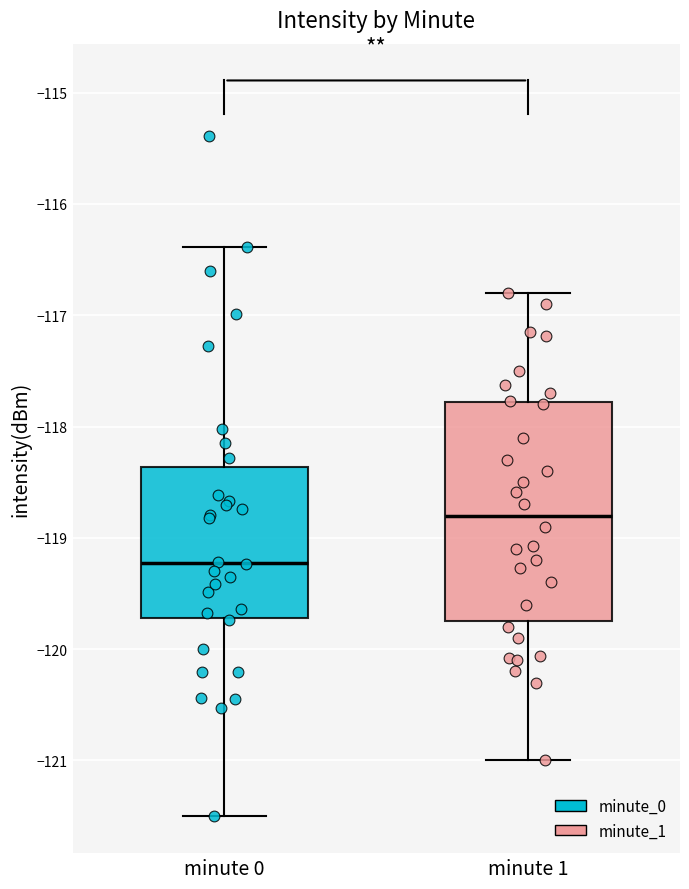

Reading left to right, transcribe this box plot: for each box, give where its median line is, the range the box spans, and where its two whiskers end, as read against the y-axis. The values are not printed on the chart, so give them approximately, as read against the axis.

minute 0: median -119.2, box -119.7 to -118.4, whiskers -121.5 to -116.4
minute 1: median -118.8, box -119.7 to -117.8, whiskers -121.0 to -116.8